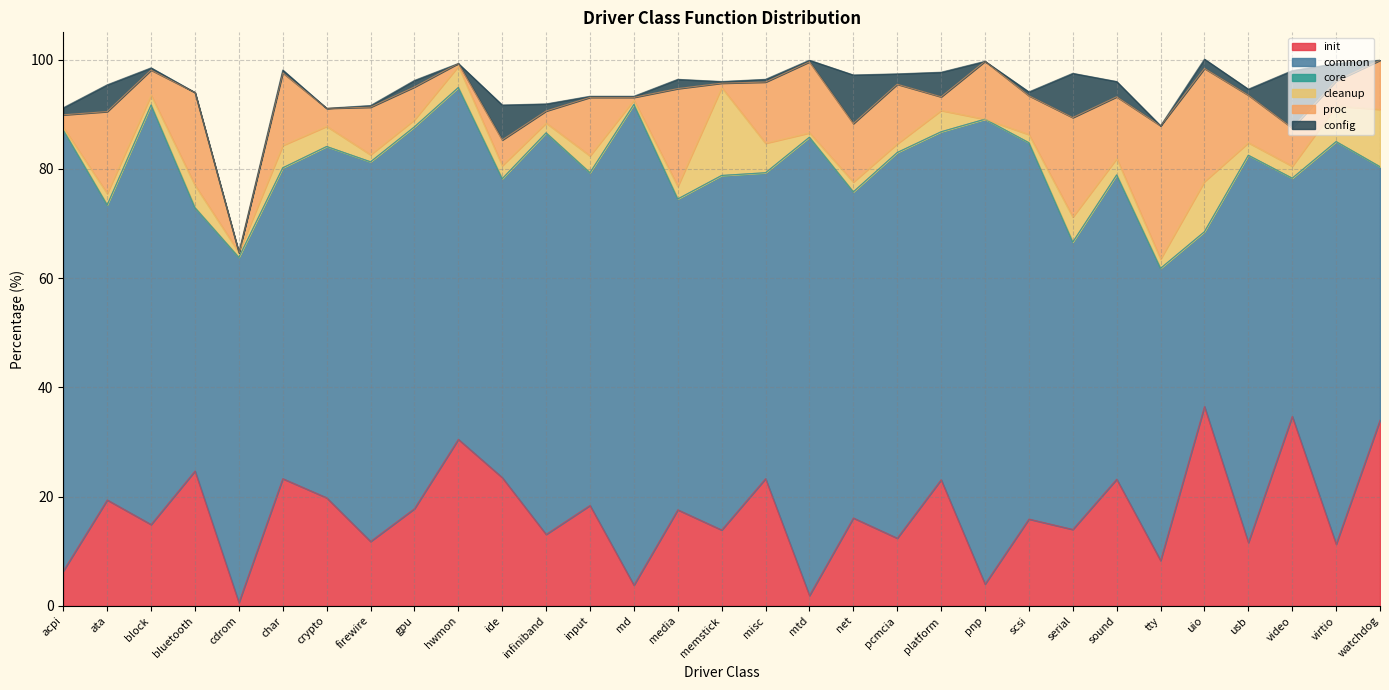

Which series changed the most between gpu and pnp?

common